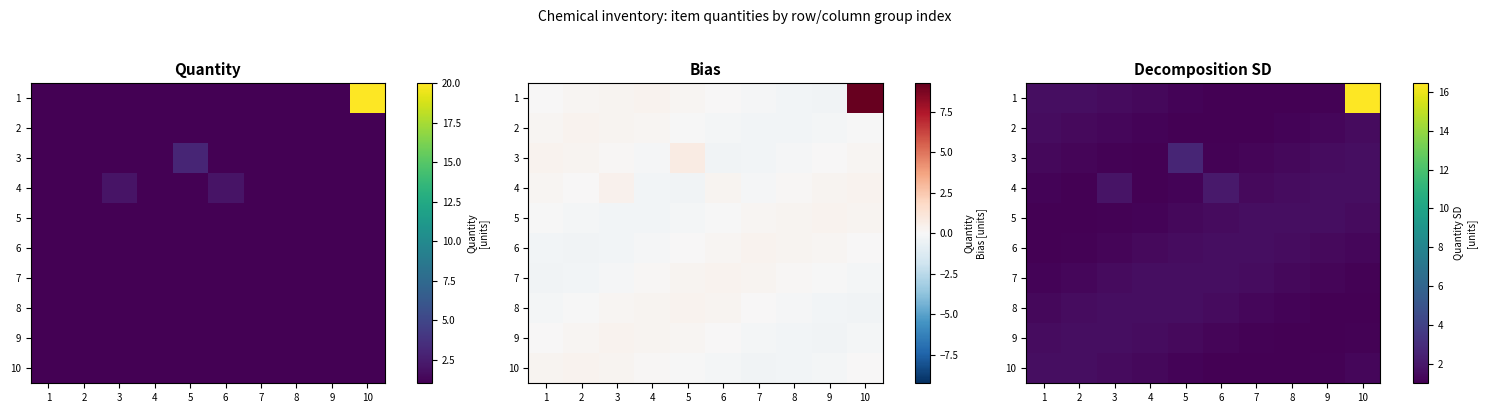

At how many categories does at least one series exceed 3?

1